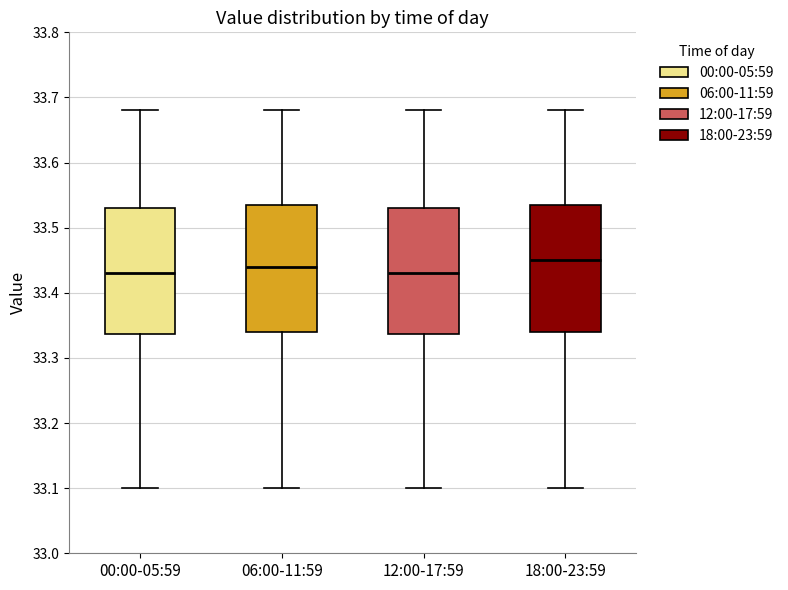

Which box's median line is the highest?

18:00-23:59